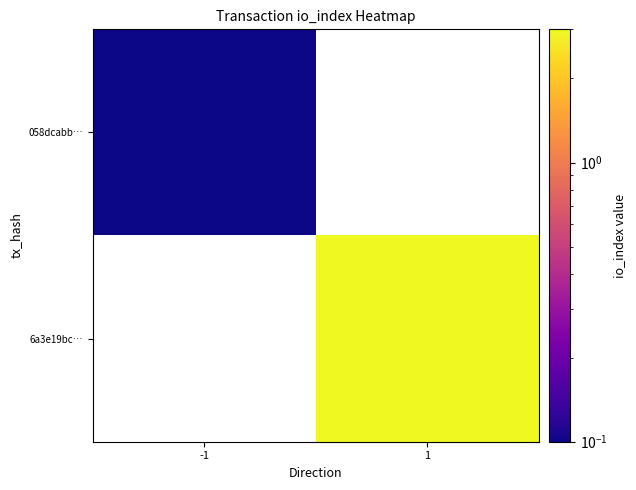

How many values in 058dcabb… are above zero?

1